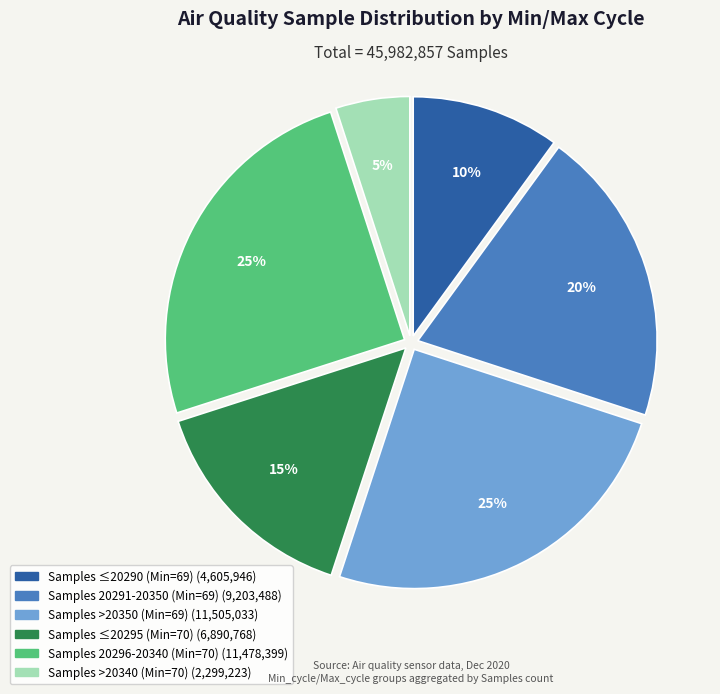

Does any single category account for the majority?

No